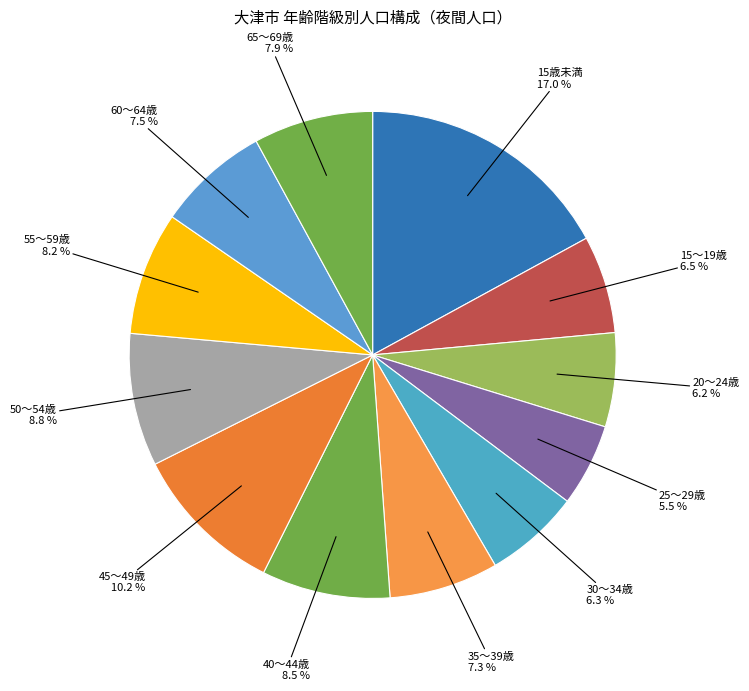

Which slice is the largest?

15歳未満